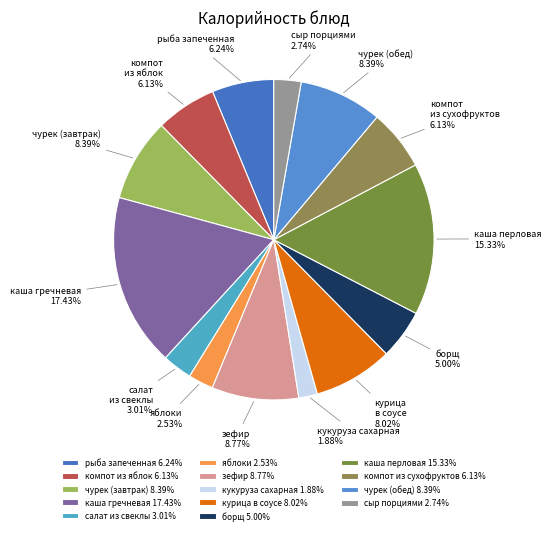

To the nearest percent, what portion does зефир represent?

9%